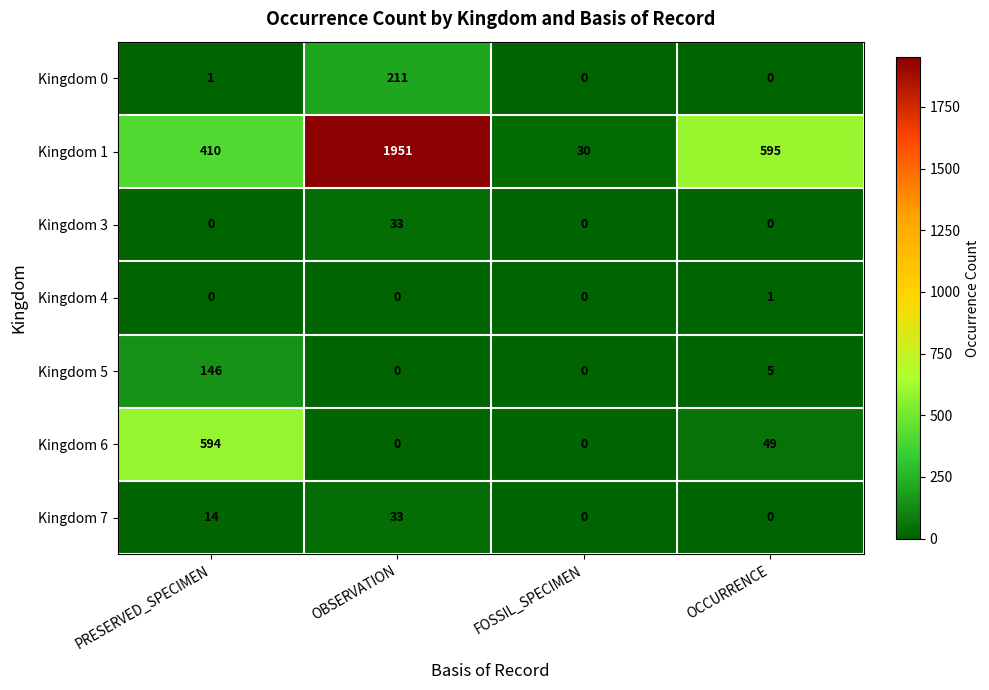

Which category has the highest value across all series?

OBSERVATION